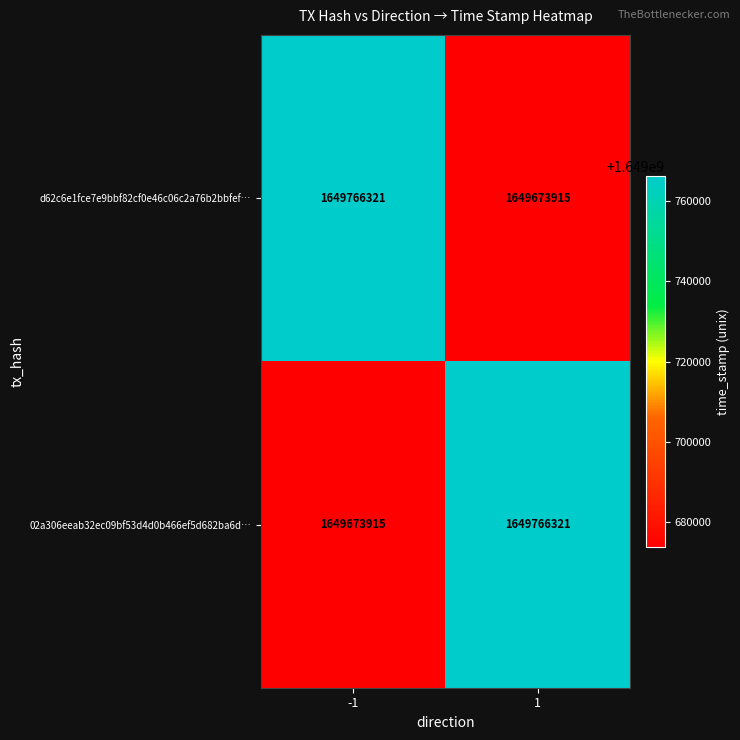

What is the spread (max minus min) of values at -1?

92406